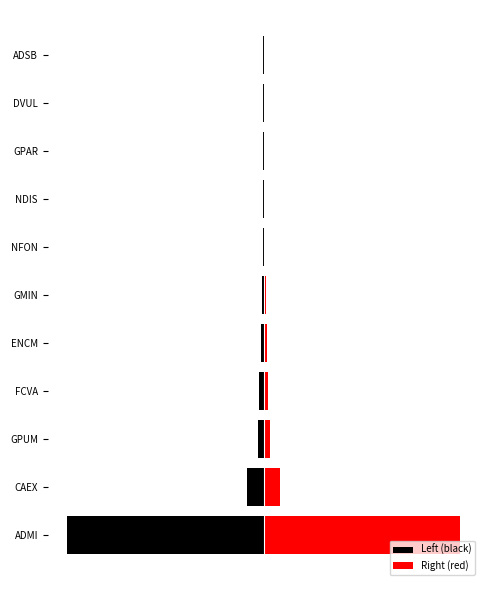

What is the value of the Left (black) bar at the 2nd from the left?

-15.0